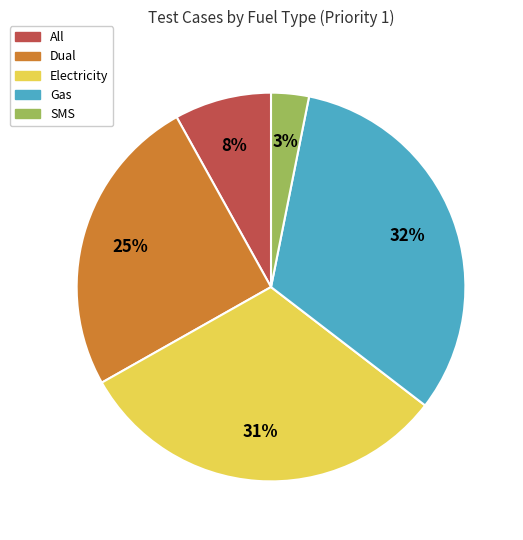

Which category has the smallest portion of the pie?

SMS